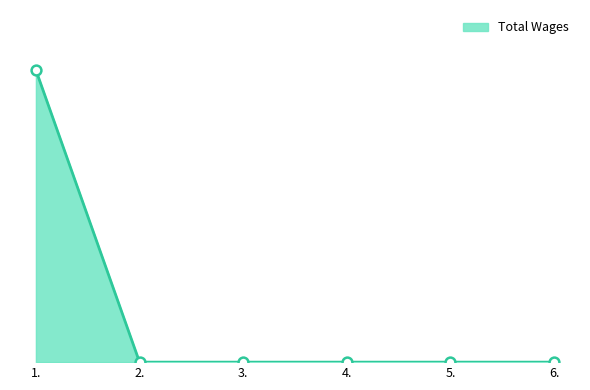

Between 5. and 1., which is larger?

1.